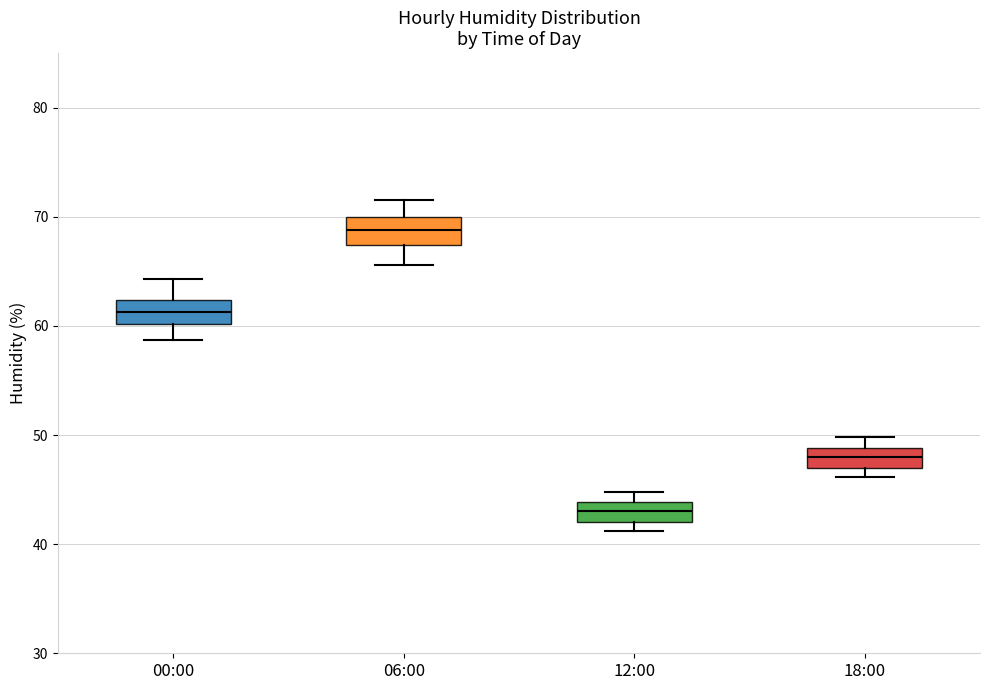

Which box's median line is the lowest?

12:00